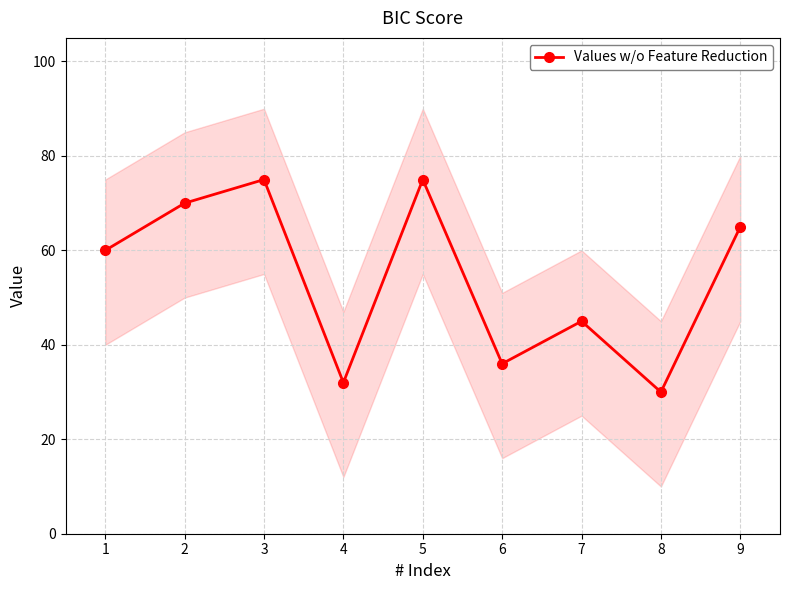

How many data points are less than 60?

4